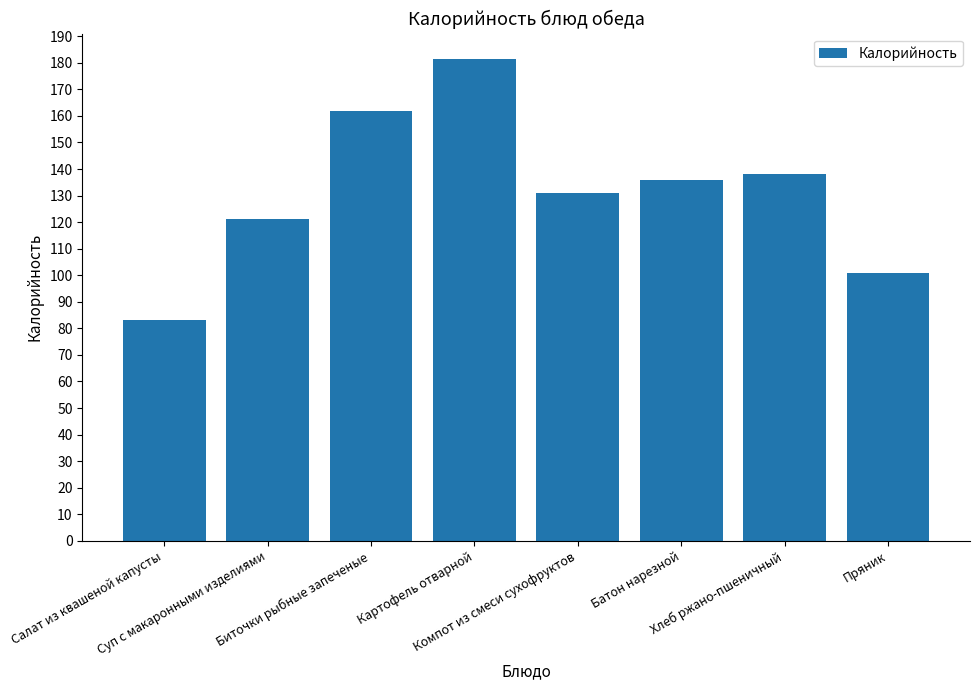

Is it true that the value at Биточки рыбные запеченые is 224.5?

False